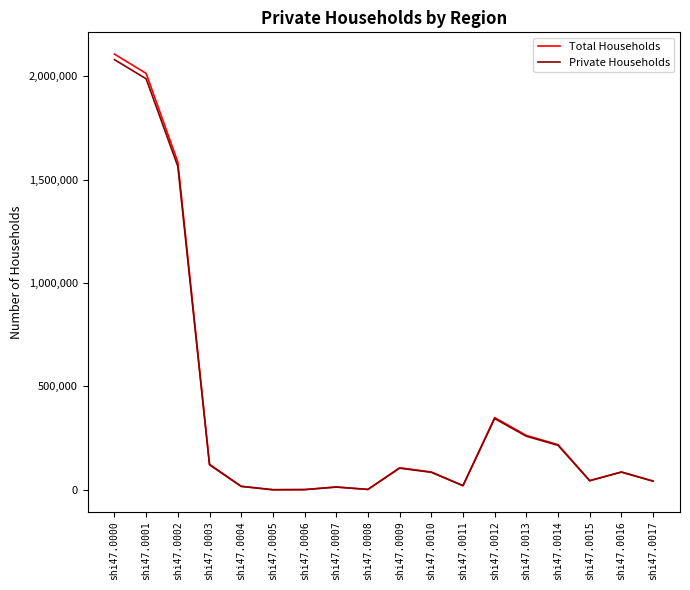

At which label does Private Households first exceed 85520?

shi47.0000